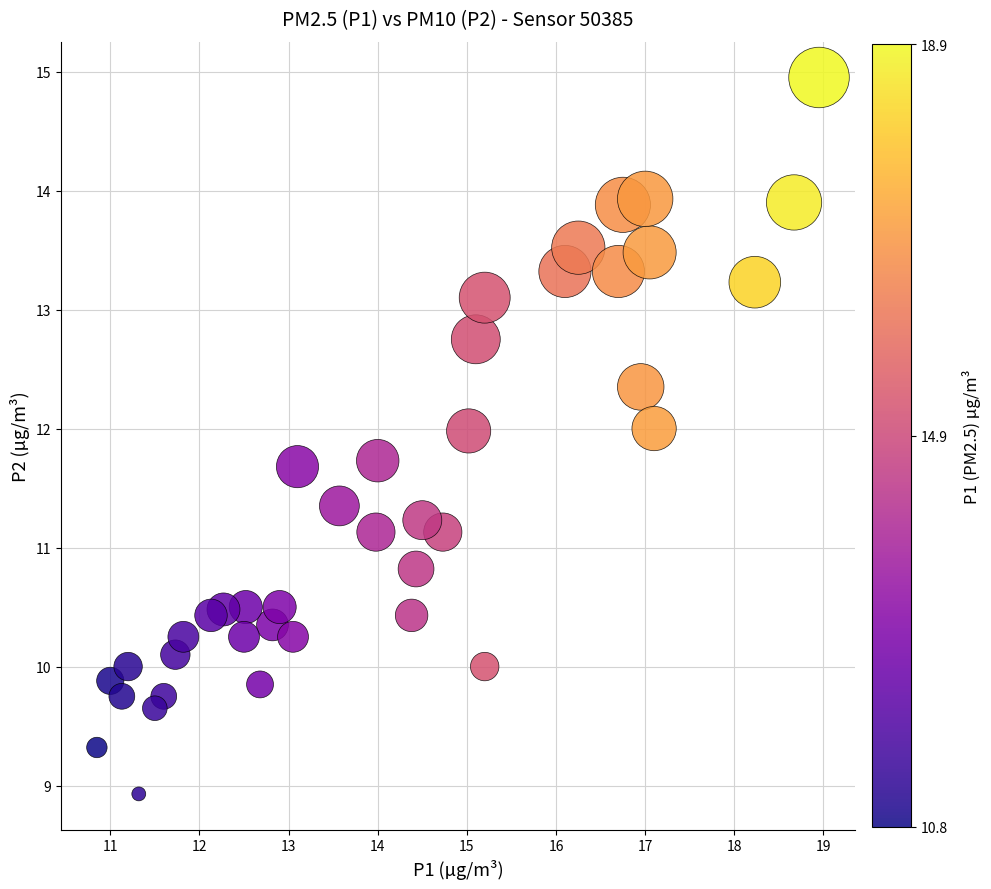

What is the range of X values (max minus min)?

8.1